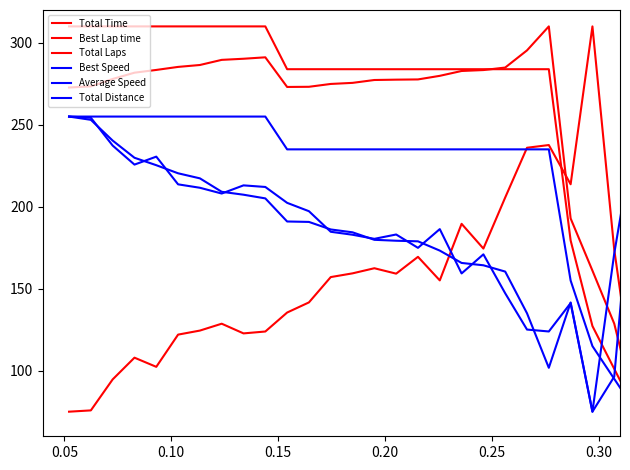

How many categories are shown in the chart?

27